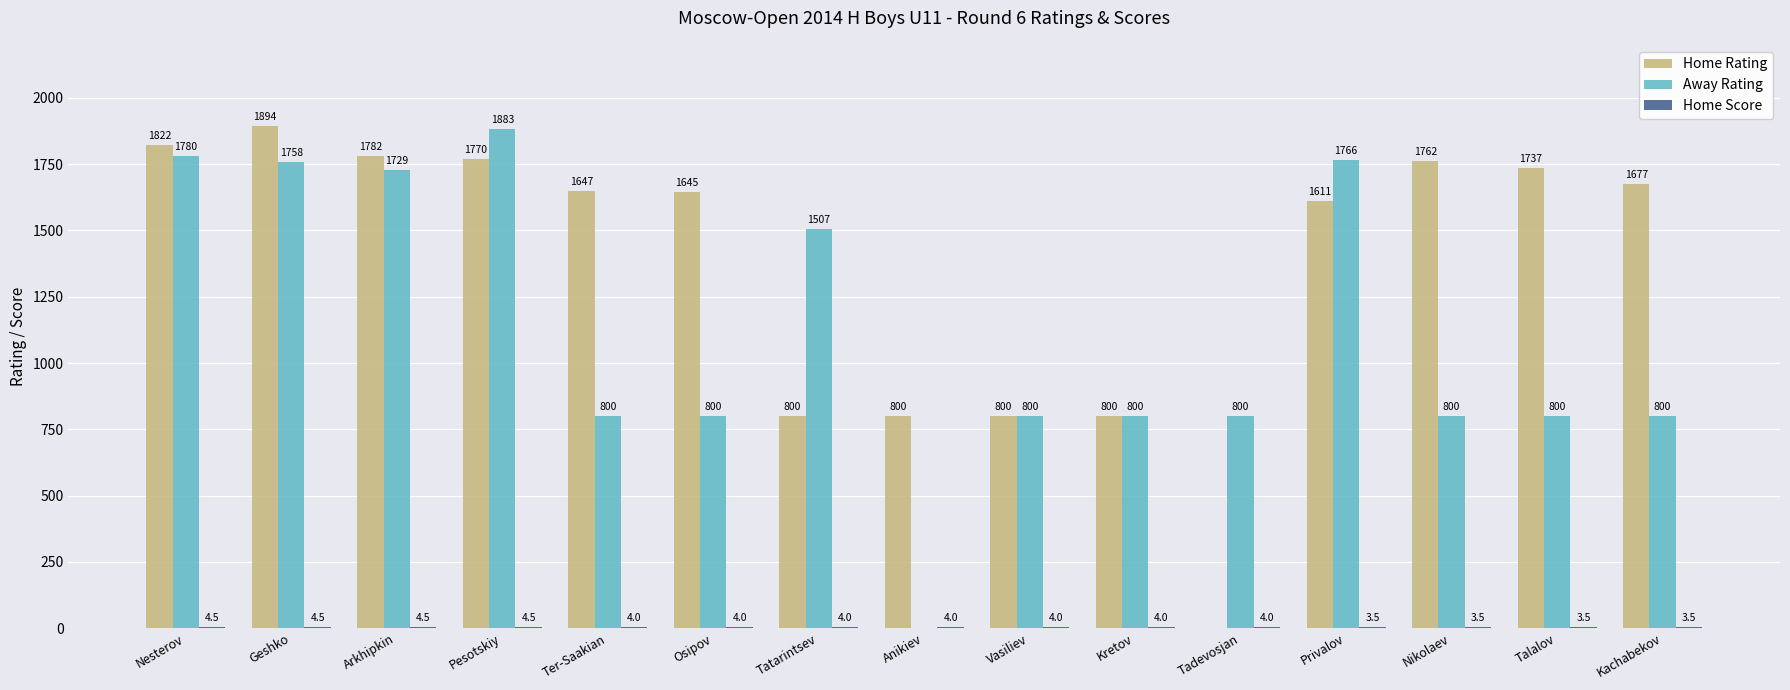

How many series are shown in this chart?

3